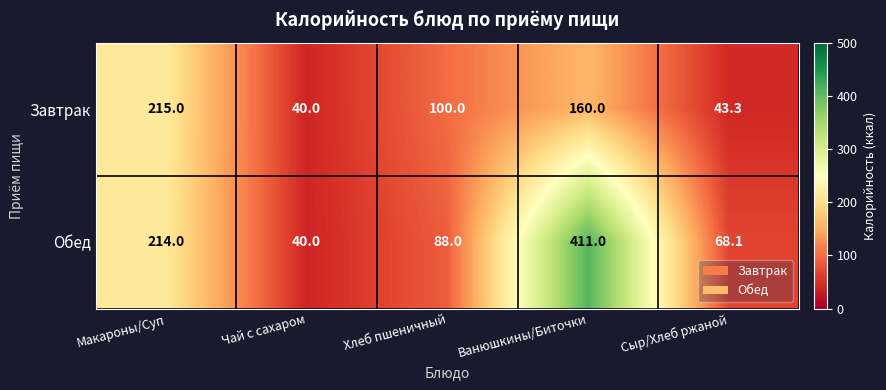

What is the smallest value displayed?

40.0